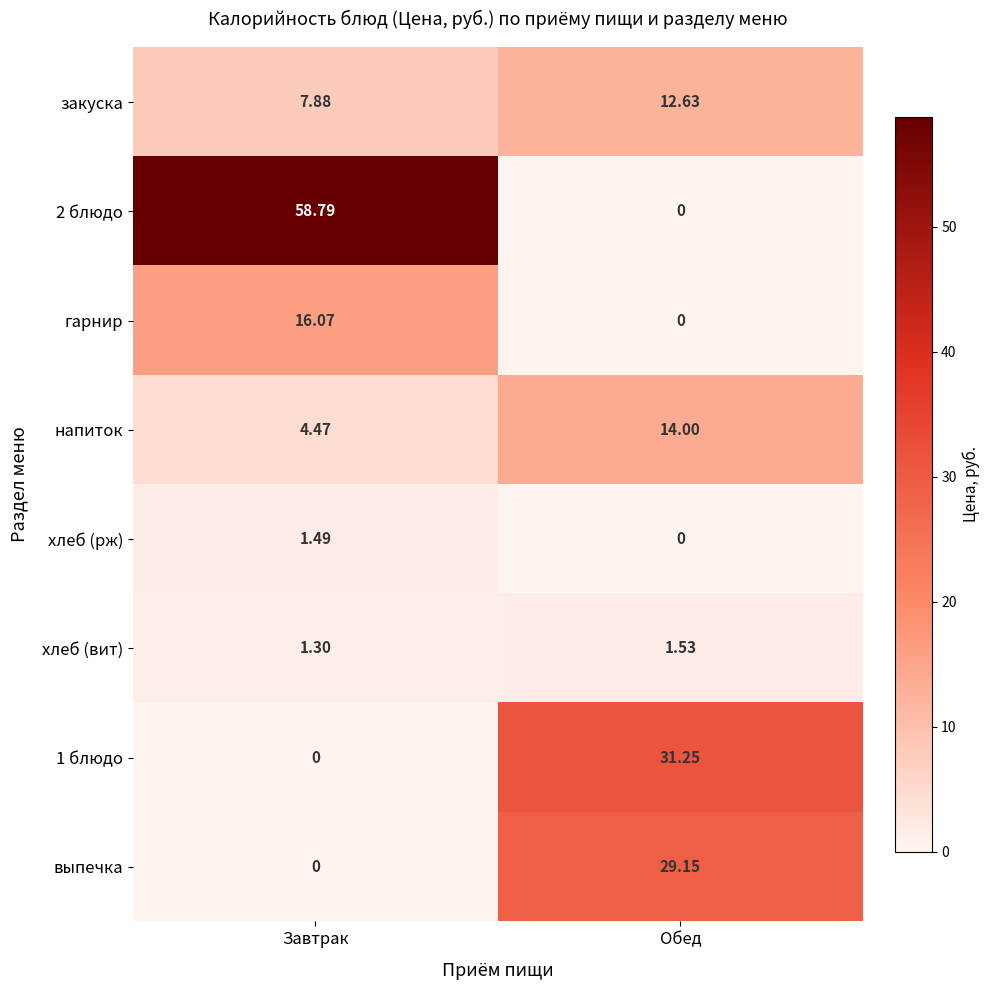

What is the total value across all series at Завтрак?

90.0